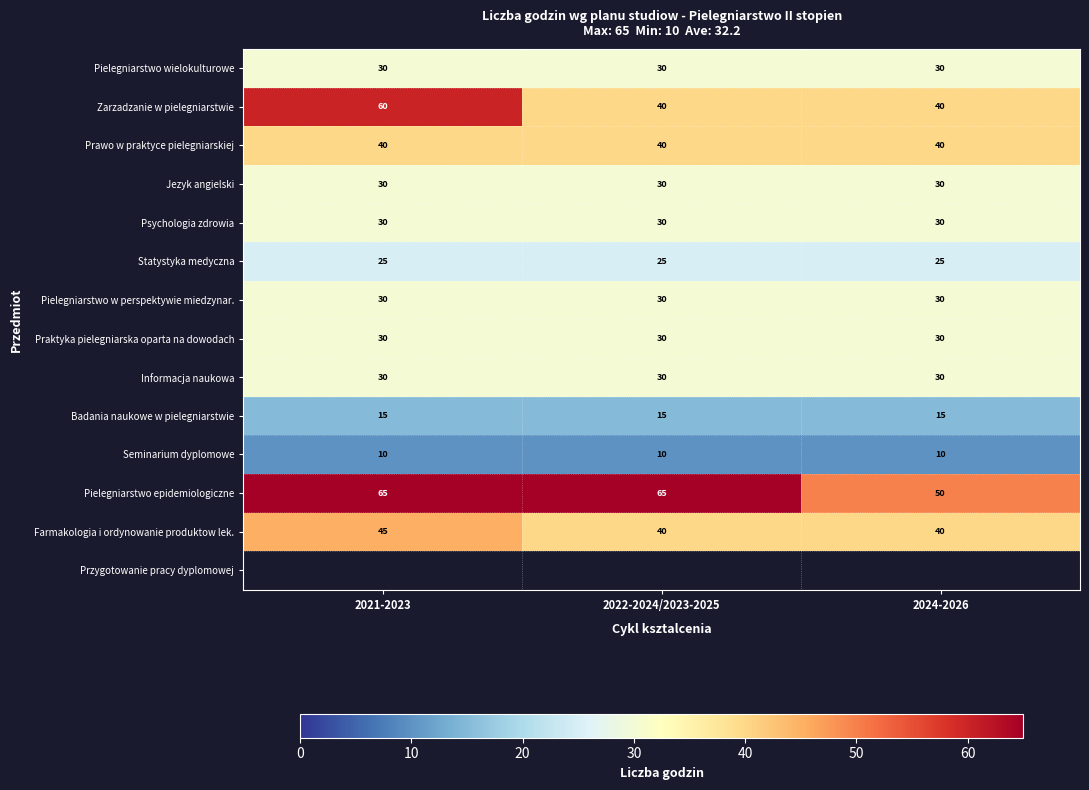

Which series has the largest total across all categories?

Pielegniarstwo epidemiologiczne